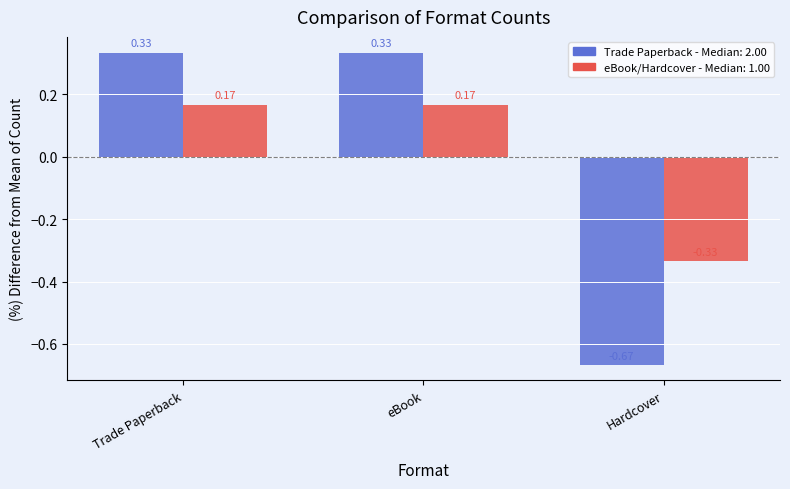

What is the total value across all series at eBook?

0.5